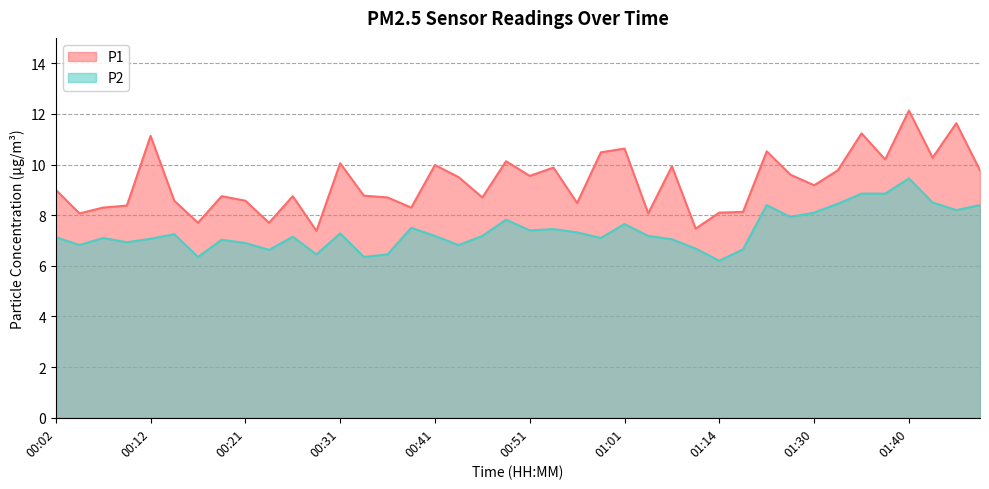

What is the value of the P2 point at the 35th from the left?

8.8